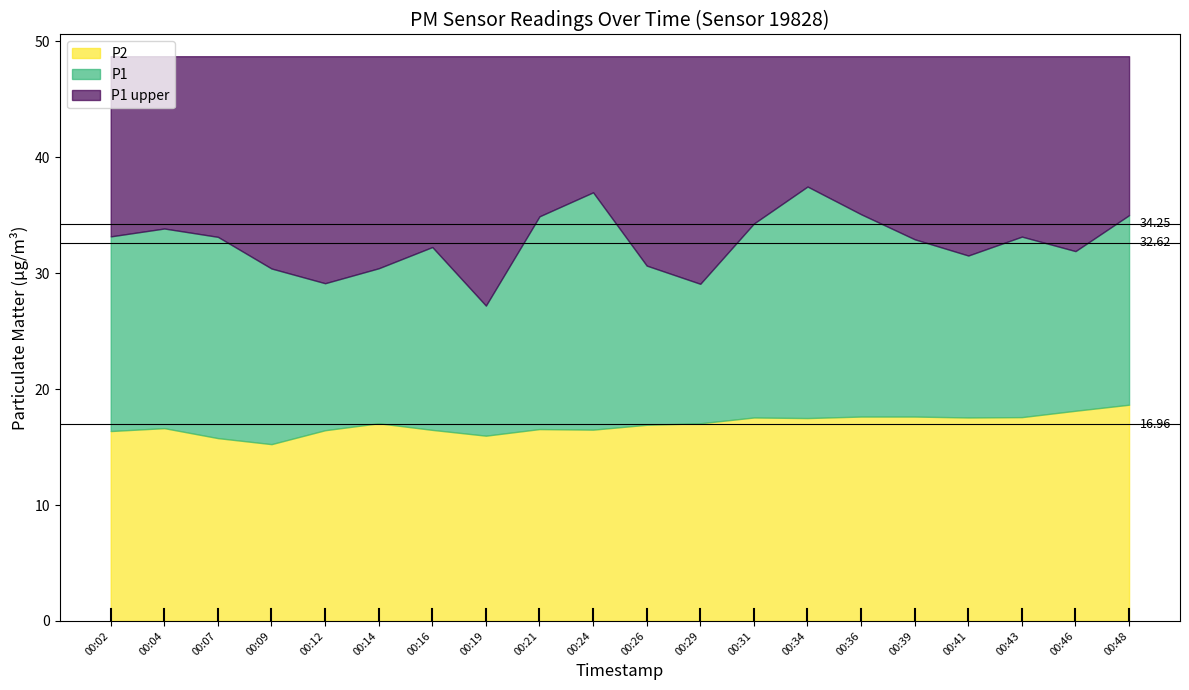

What is the total value across all series at 00:21?

48.7